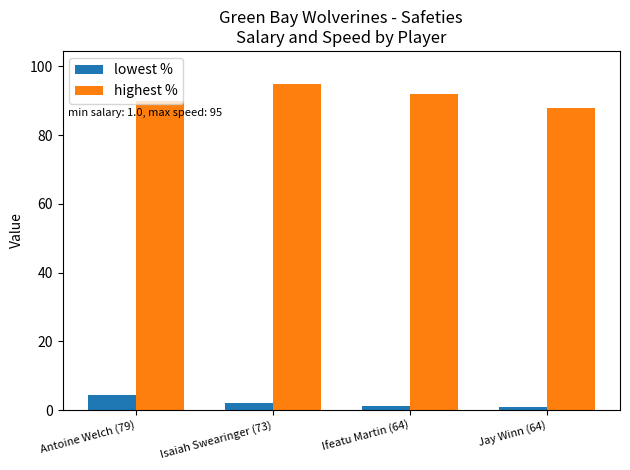

What is the sum of the lowest % values at Jay Winn (64) and Isaiah Swearinger (73)?

3.1